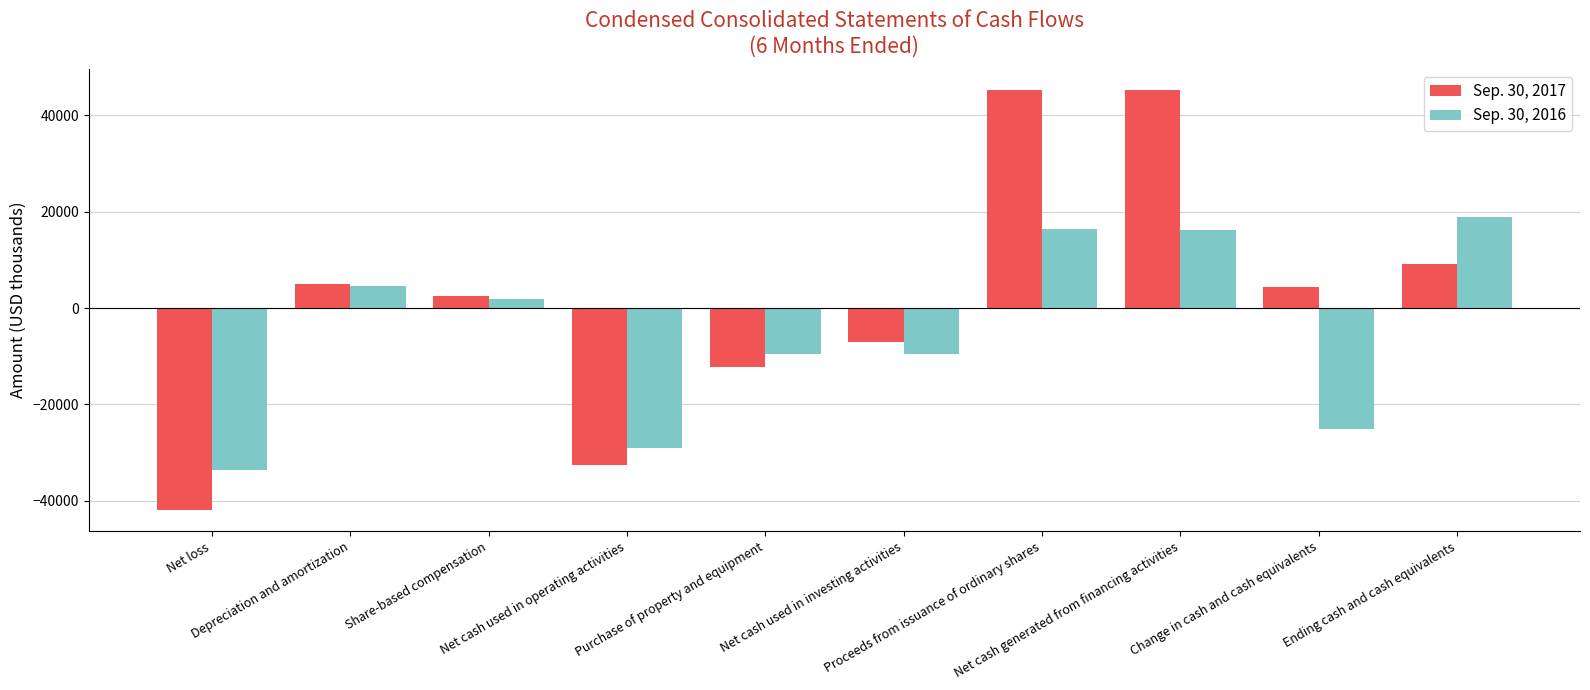

What is the average value of the Sep. 30, 2016 series?

-4835